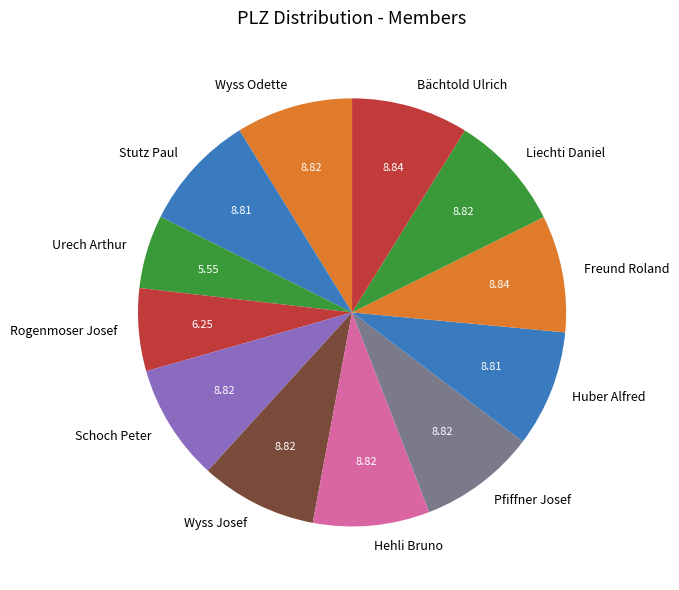

Between Urech Arthur and Wyss Josef, which is larger?

Wyss Josef